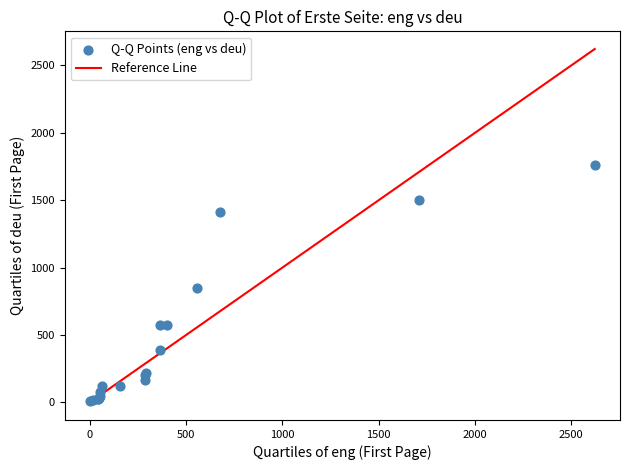

What Y value in the scatter plot is closest to 884?

849.0